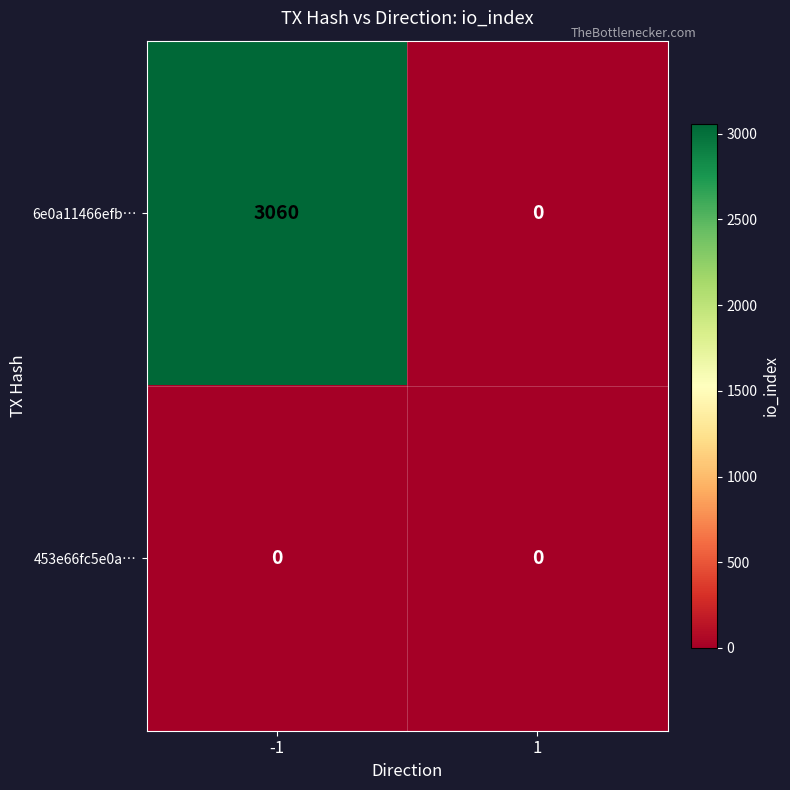

The 6e0a11466efb… series shows 0 at 1. True or false?

True